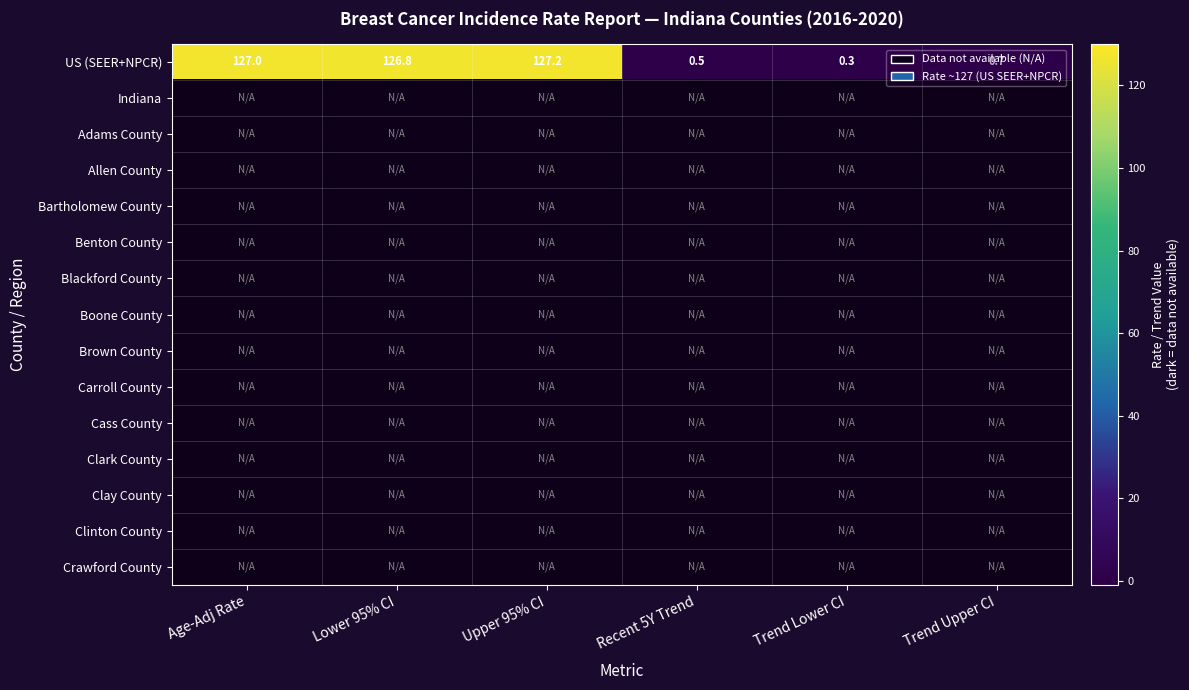

At how many categories does at least one series exceed 39?

3